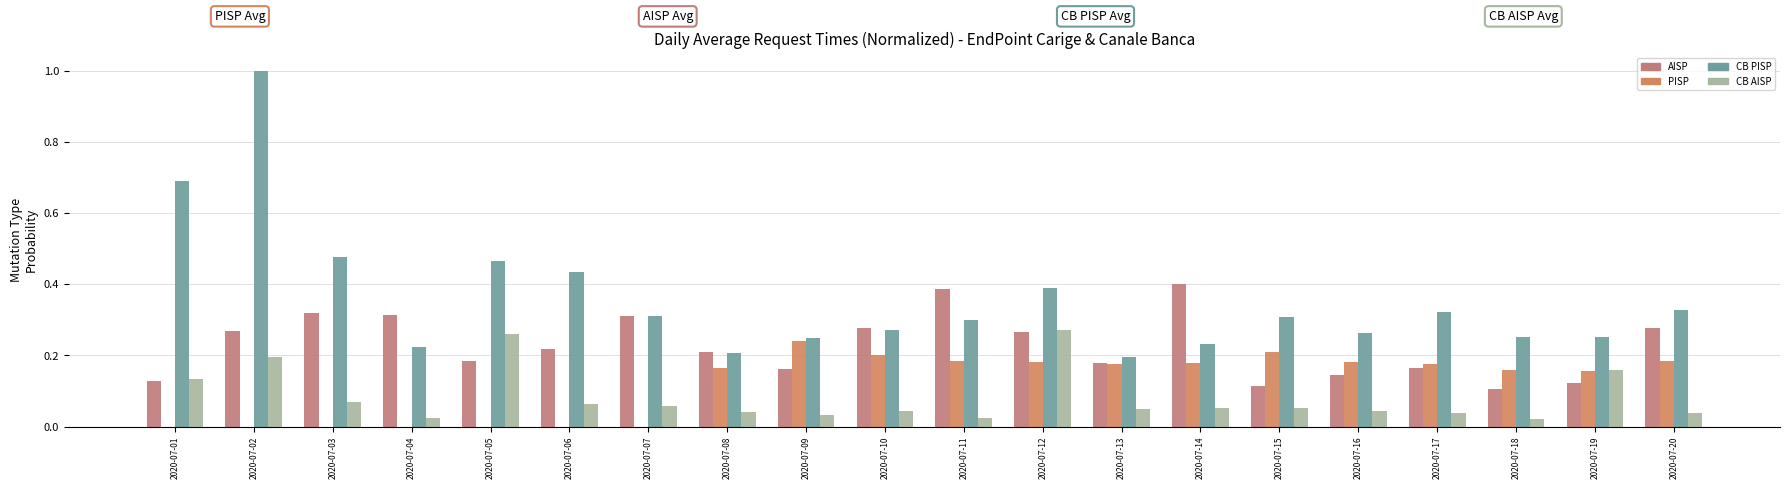

How many categories are shown in the chart?

20